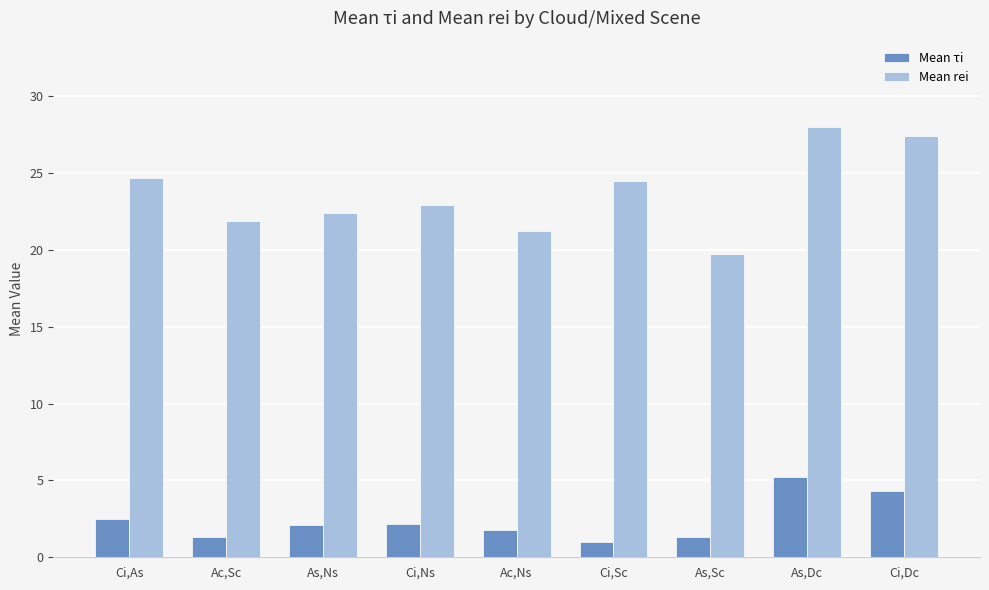

Which series has the largest total across all categories?

Mean rei